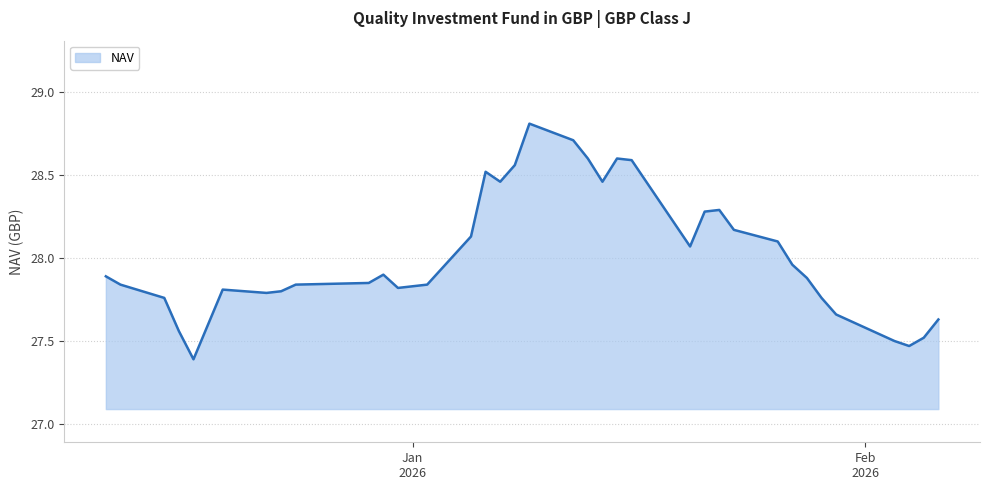

What is the greatest value displayed?

28.8